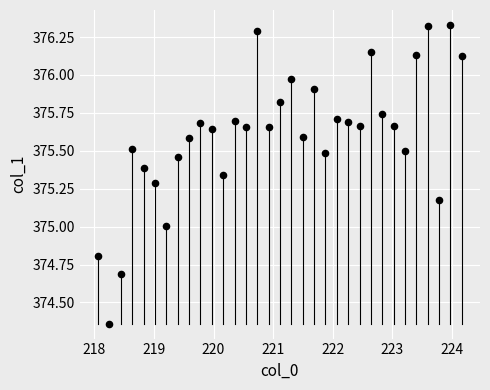

What is the range of Y values (max minus min)?

2.0